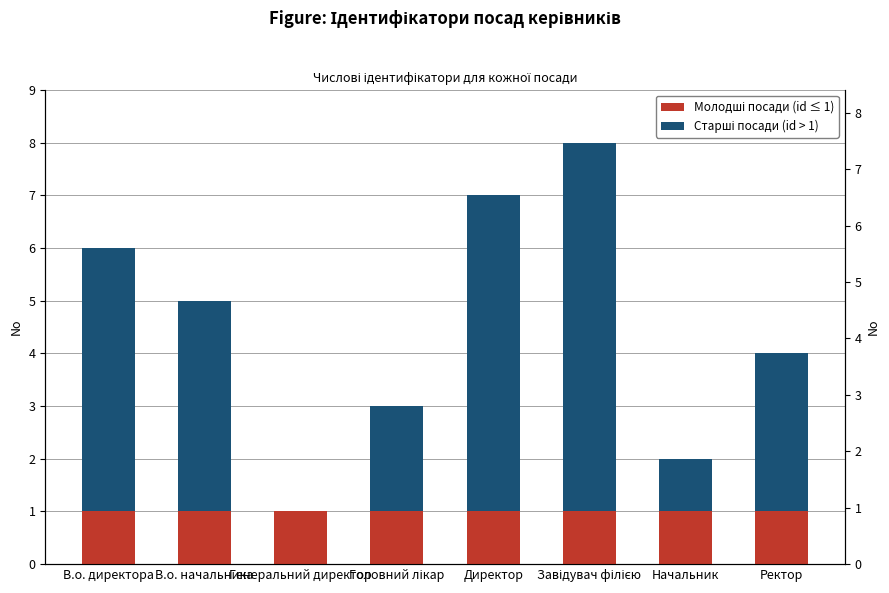

What is the average value of the Молодші посади (id ≤ 1) series?

1